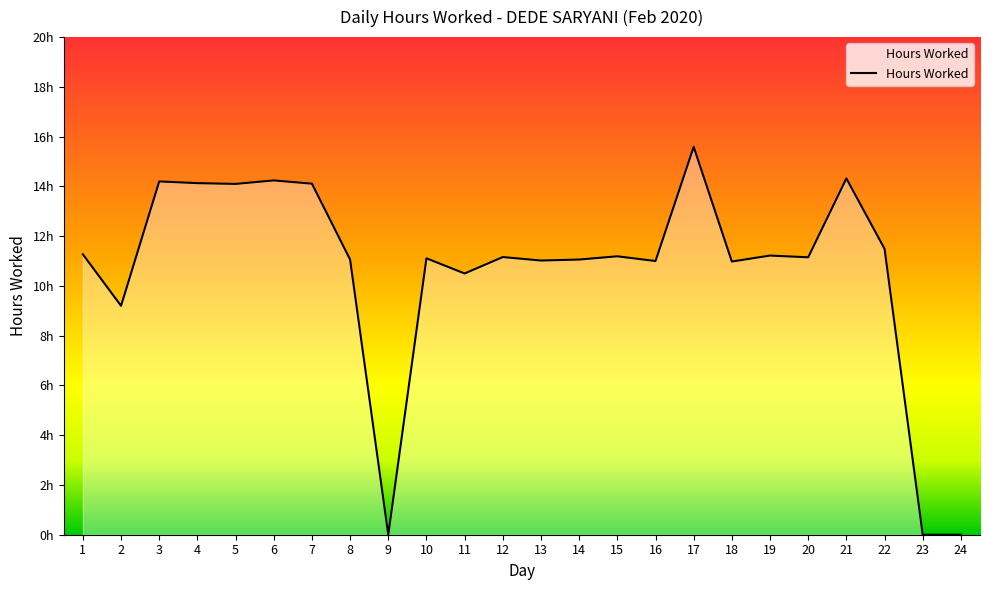

Is this an area chart (filled region under the line)?

Yes